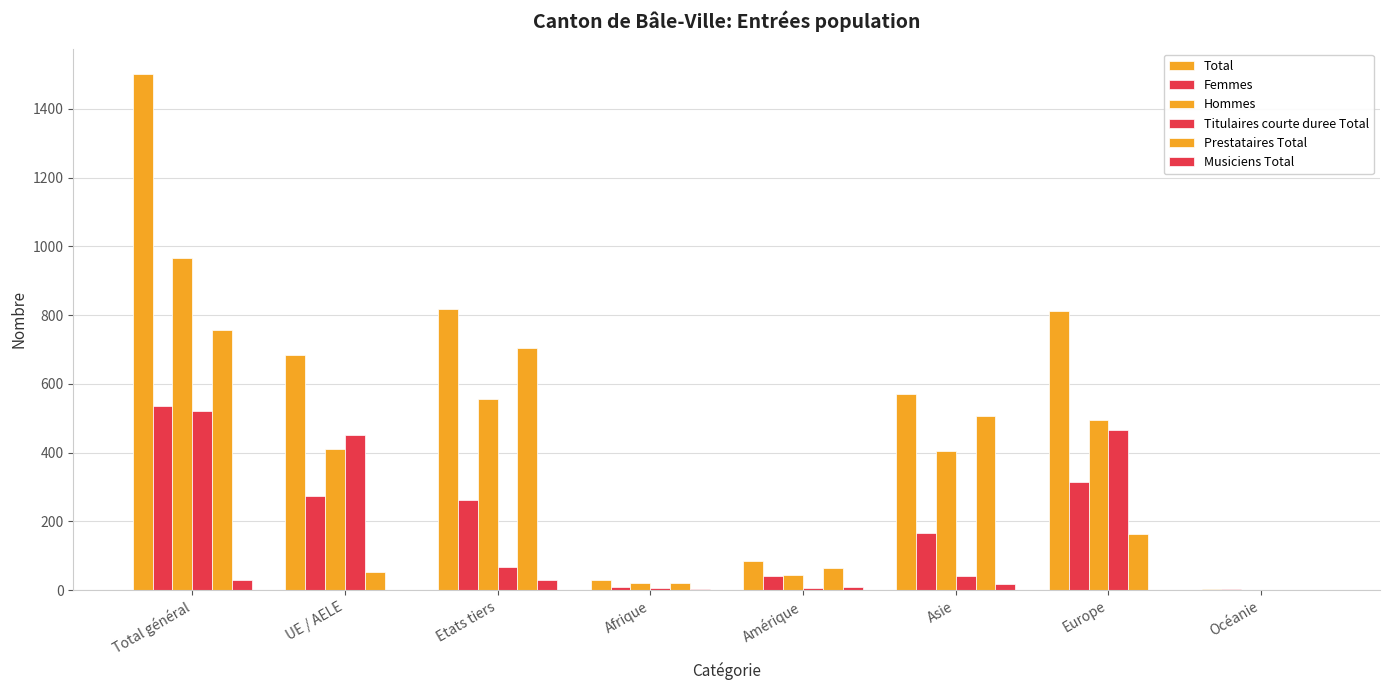

The value of Hommes at Afrique is 21. True or false?

True